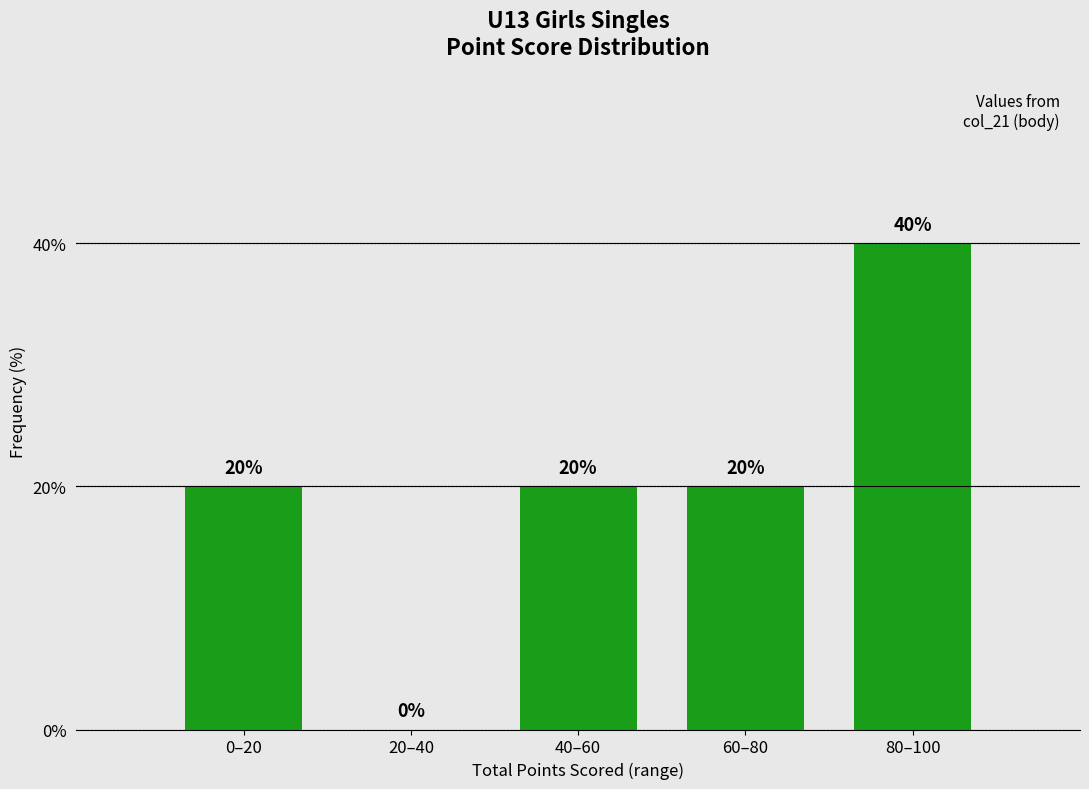

Reading right to left, transcribe all the data shown in this chart.

80–100=40	60–80=20	40–60=20	20–40=0	0–20=20